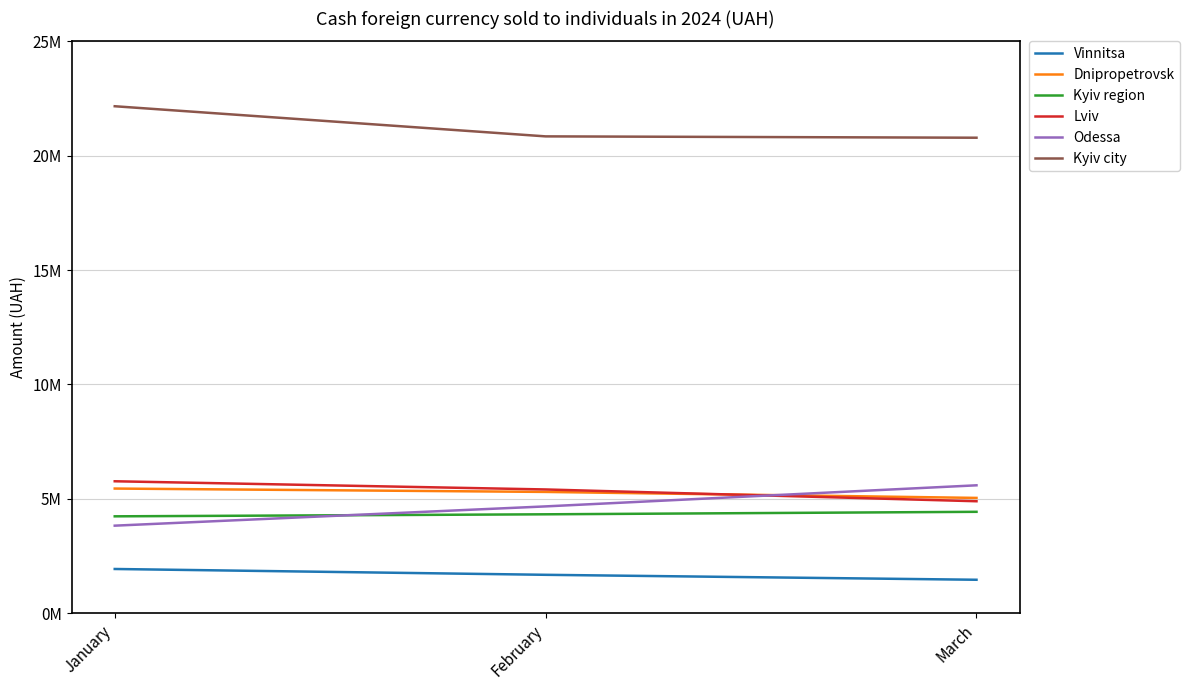

What is the spread (max minus min) of values at January?

20231138.0